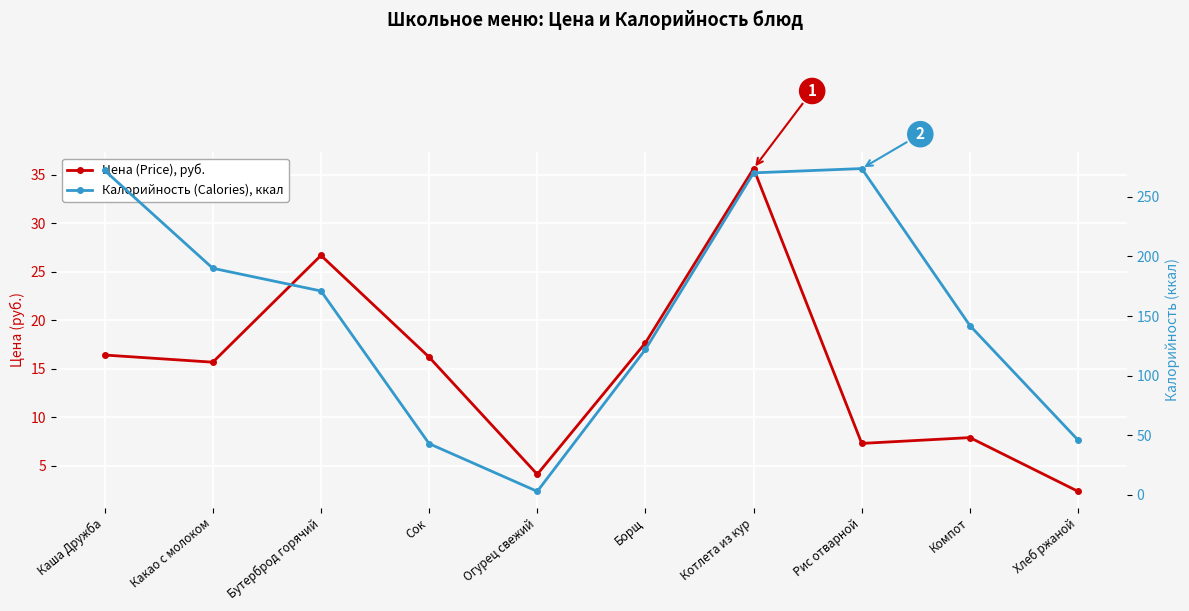

What is the smallest value displayed?

2.4